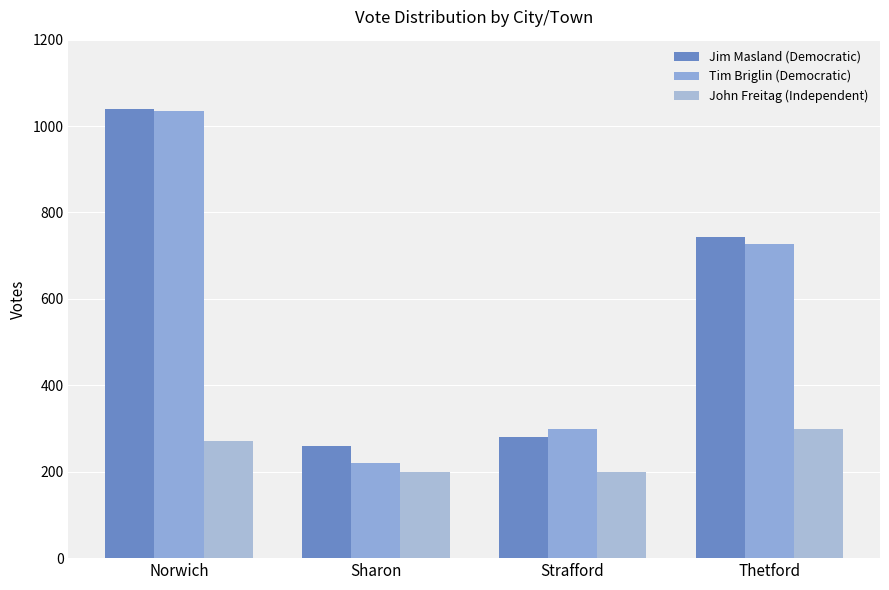

Which series has the widest spread of values?

Tim Briglin (Democratic)